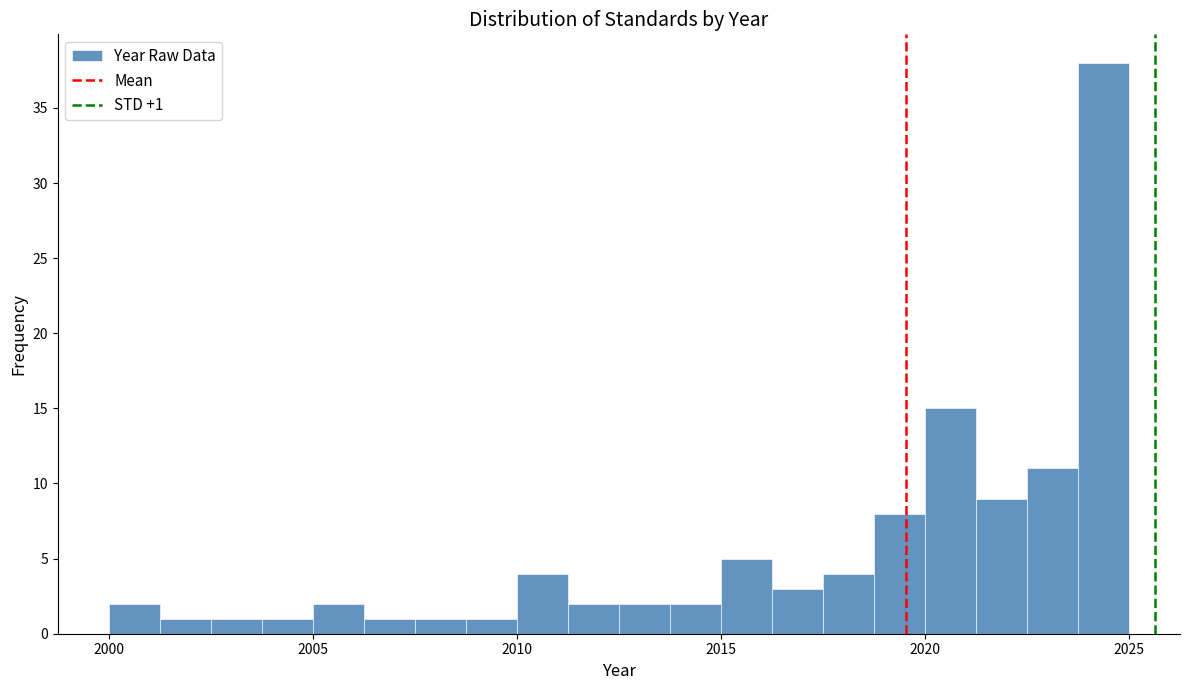

Read against the x-axis, roughly where is the centre of the tallest bar?

2024.5